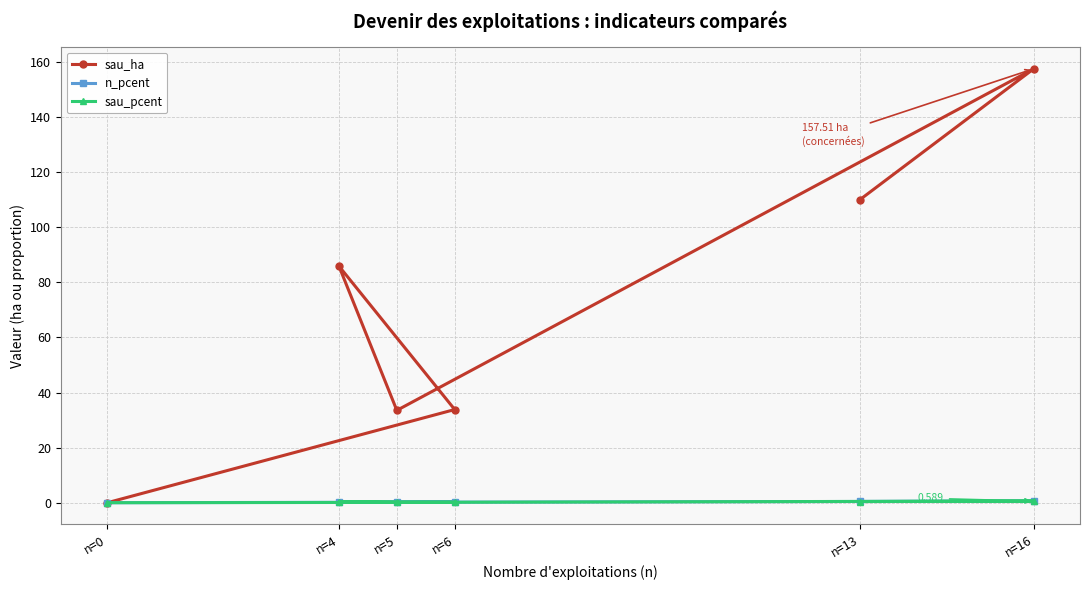

What is the greatest value displayed?

157.5